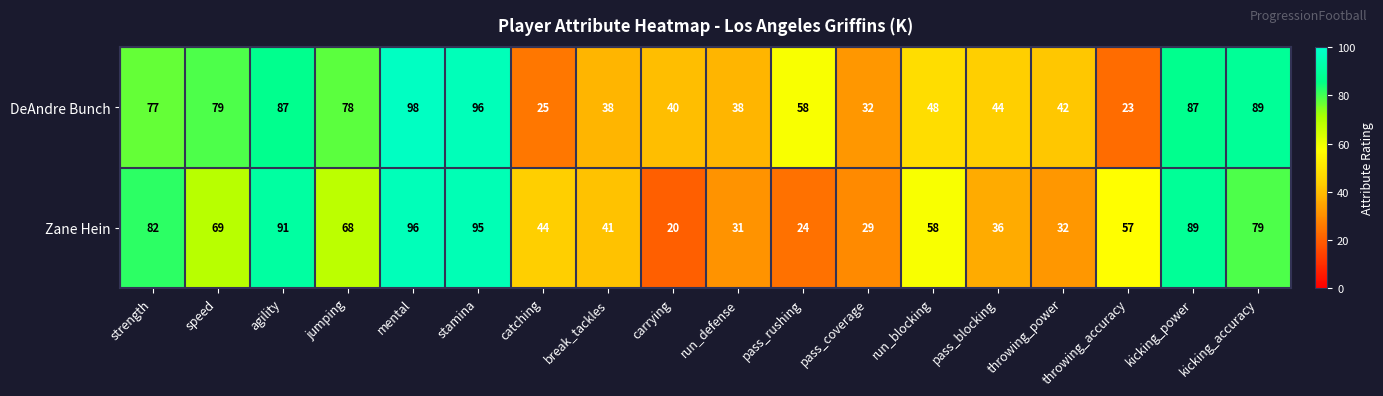

Is it true that Zane Hein equals 8 at carrying?

False